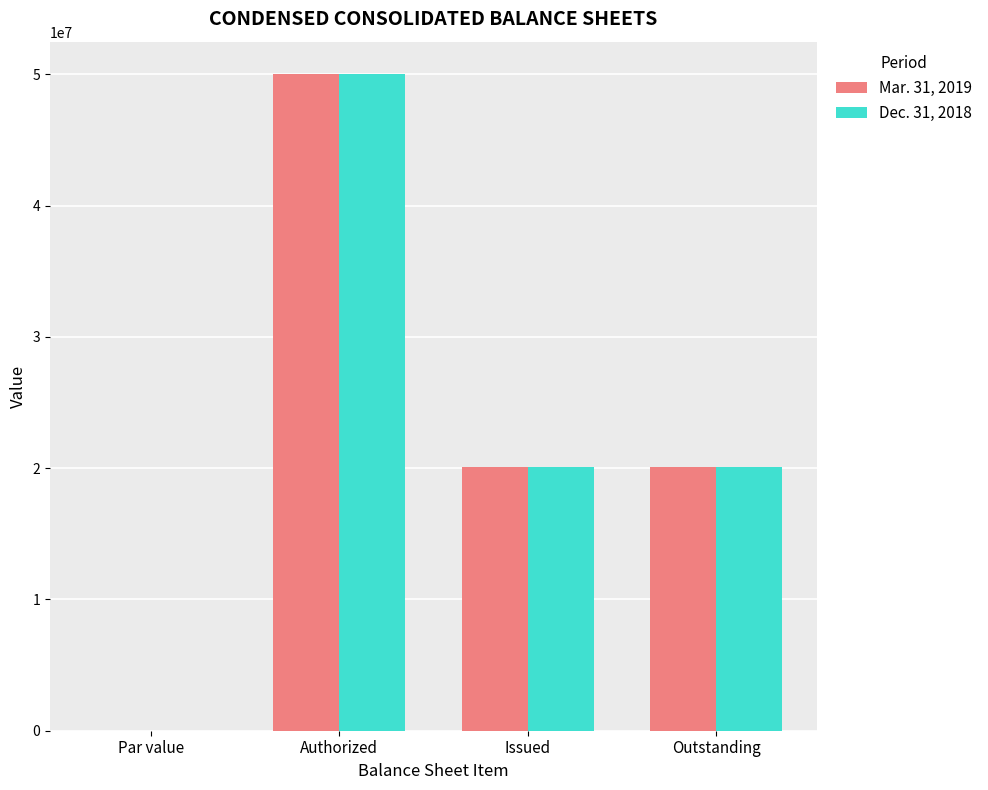

The Mar. 31, 2019 series shows 10035959.4 at Issued. True or false?

False